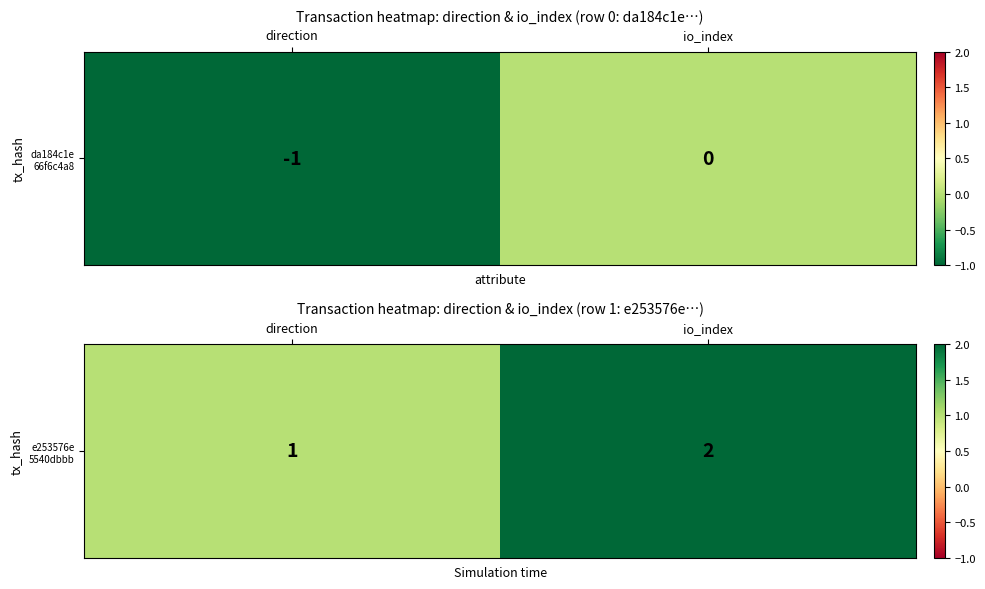

What is the sum of all values?

3